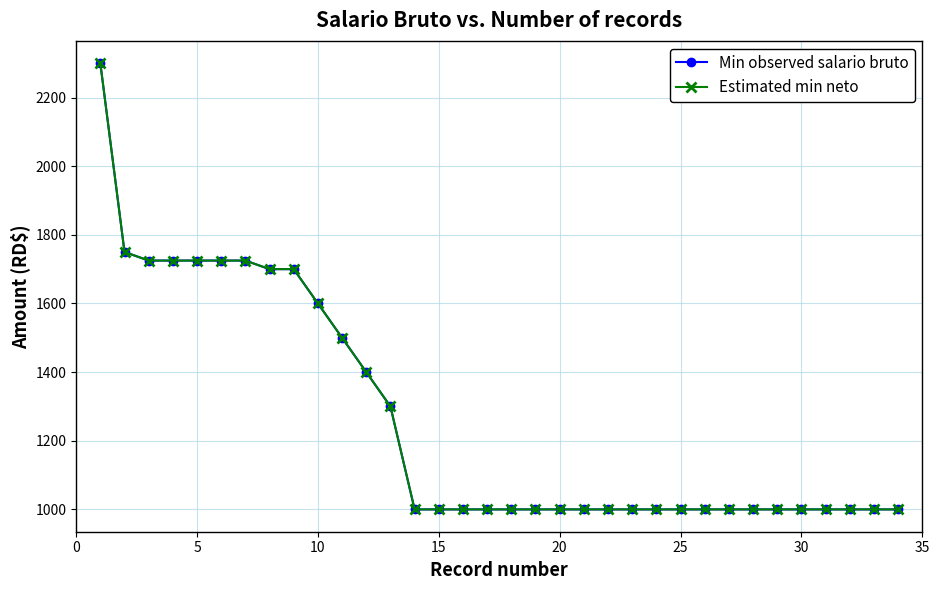

Is this an area chart (filled region under the line)?

No